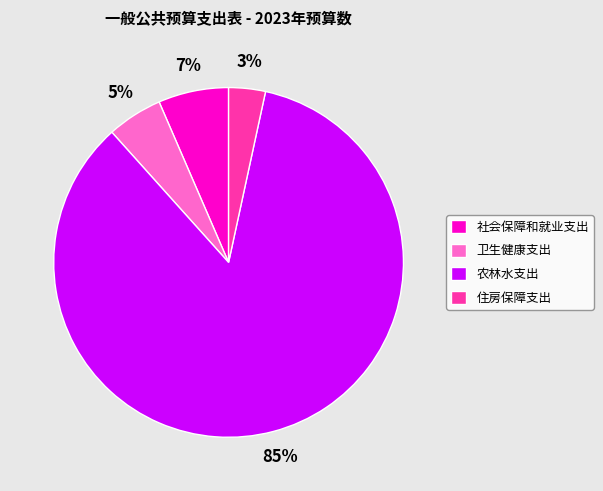

True or false: 住房保障支出 accounts for 14% of the total.

False